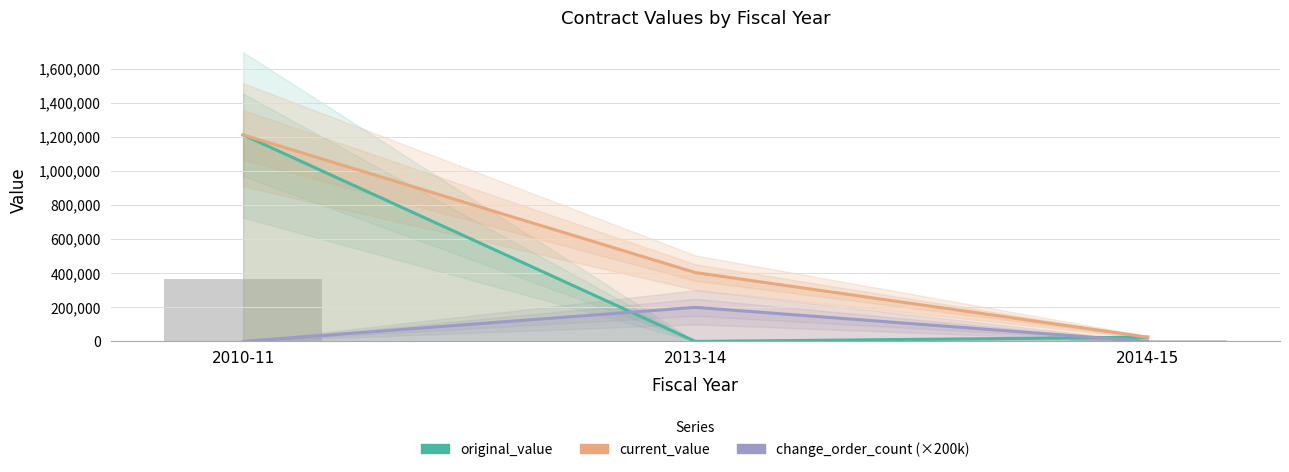

At which label does original_value first exceed 25000?

2010-11